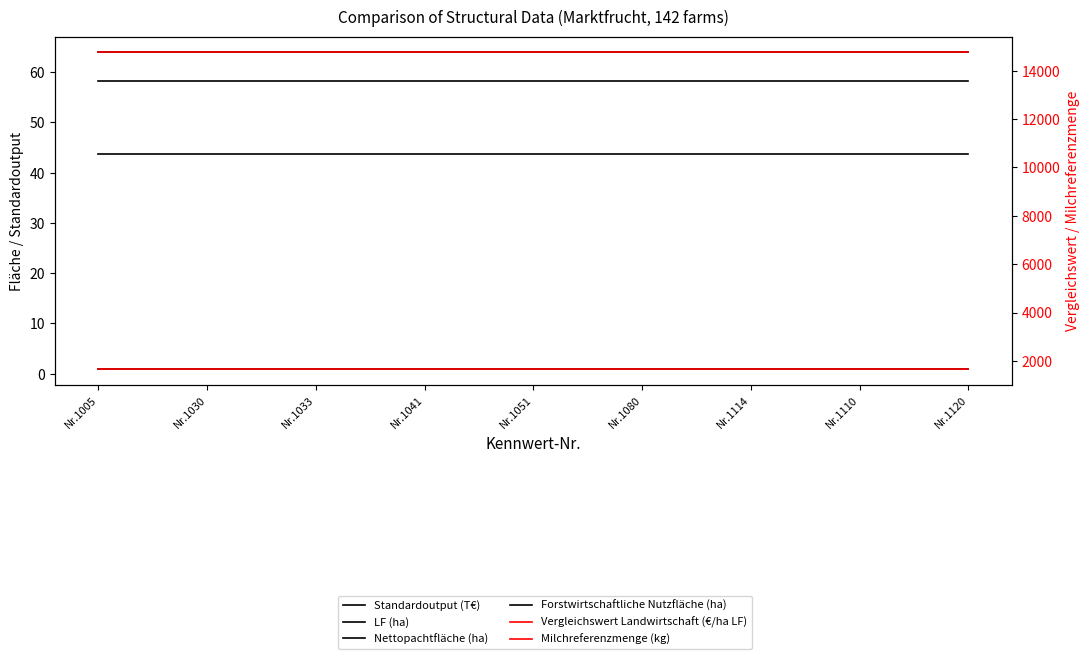

Which series has the widest spread of values?

Standardoutput (T€)